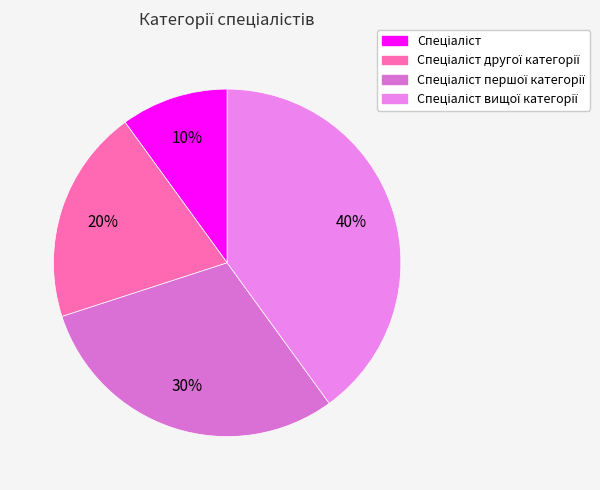

Approximately how many times larger is the value at Спеціаліст першої категорії compared to Спеціаліст вищої категорії?

0.8